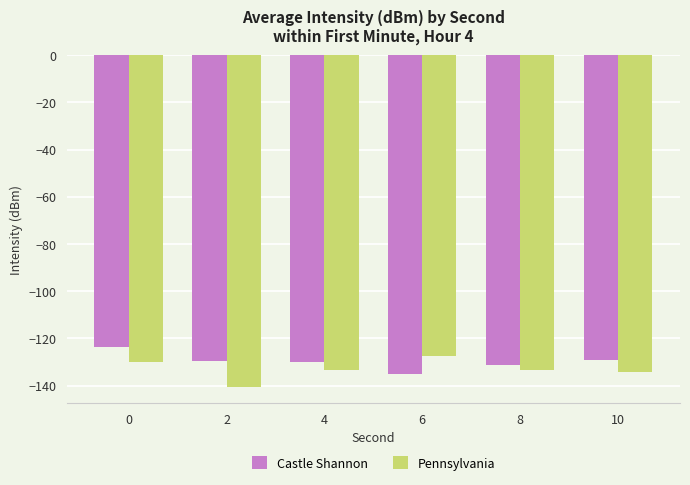

Rank the series by their maximum value, from lowest to highest.

Pennsylvania, Castle Shannon